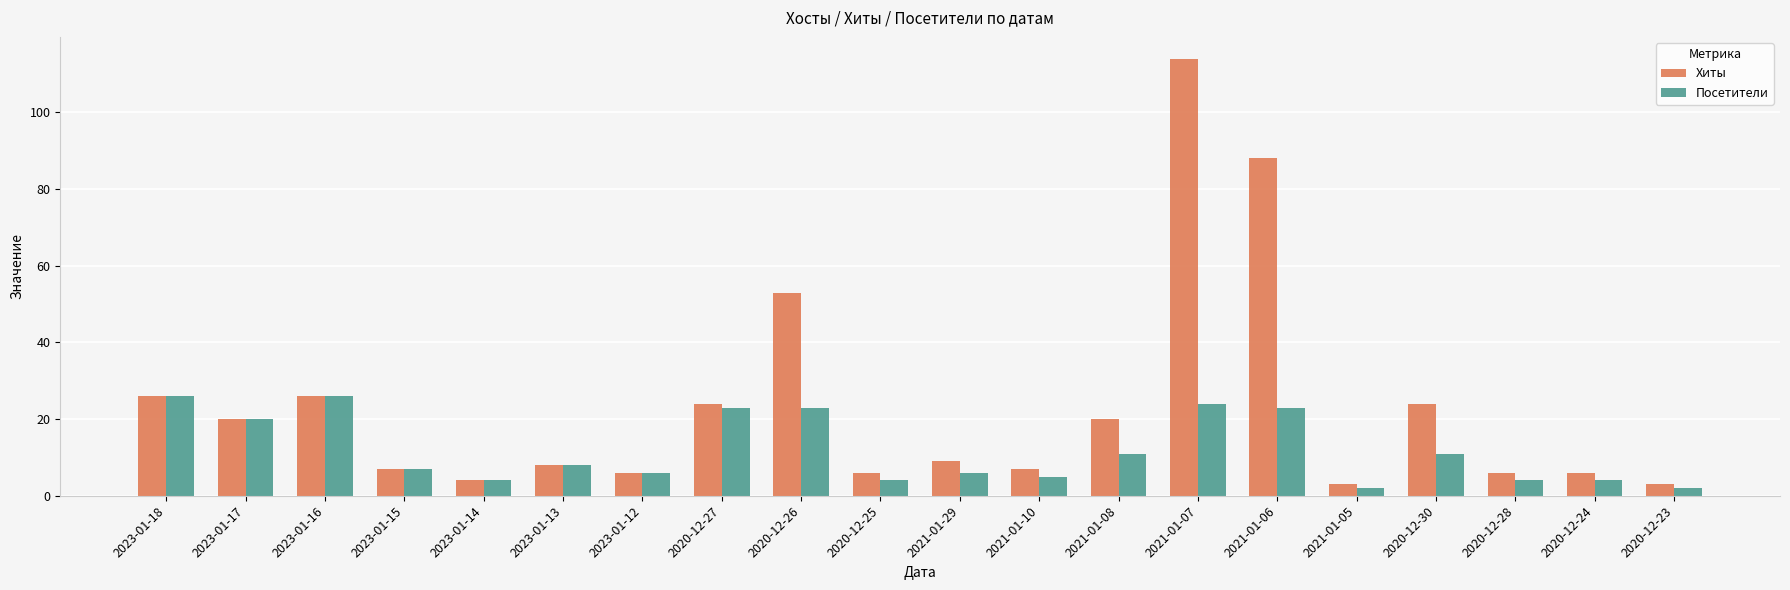

What is the lowest value of the Хиты series?

3